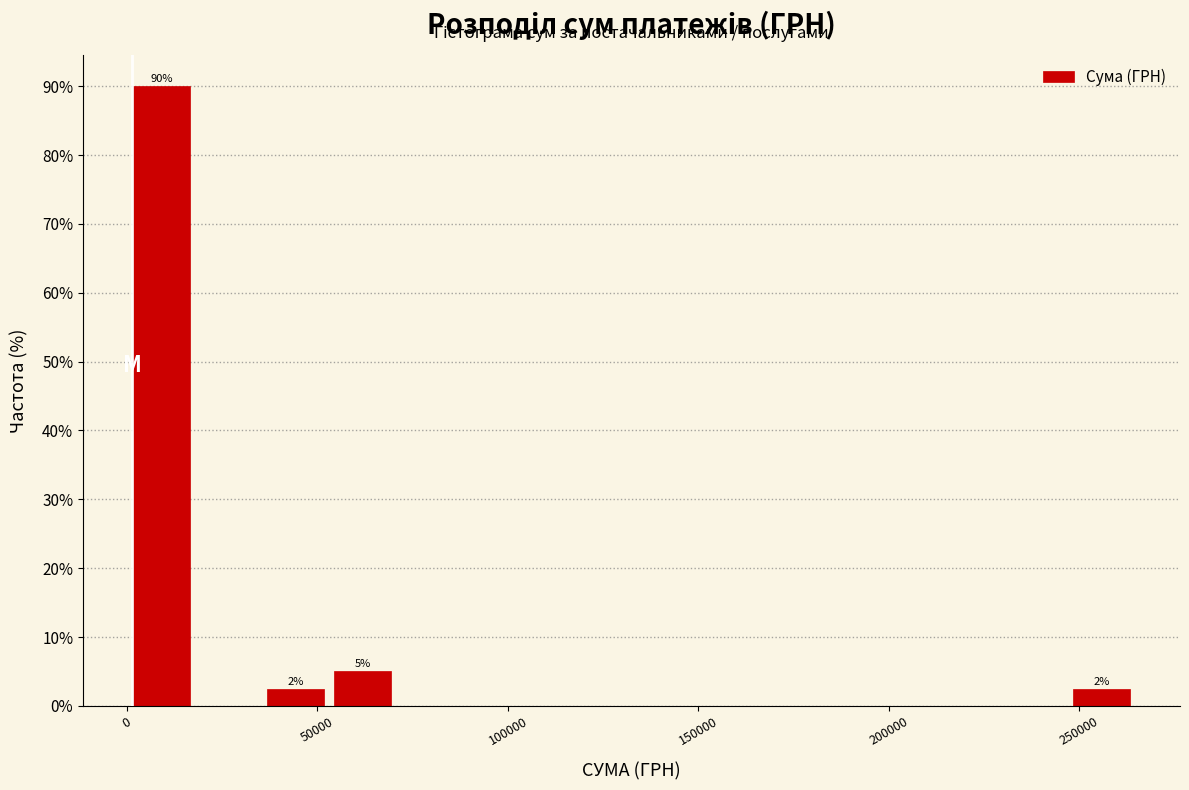

Around what value on the x-axis is the tallest bar? Give the approximate position of its centre, as read against the axis.

10000